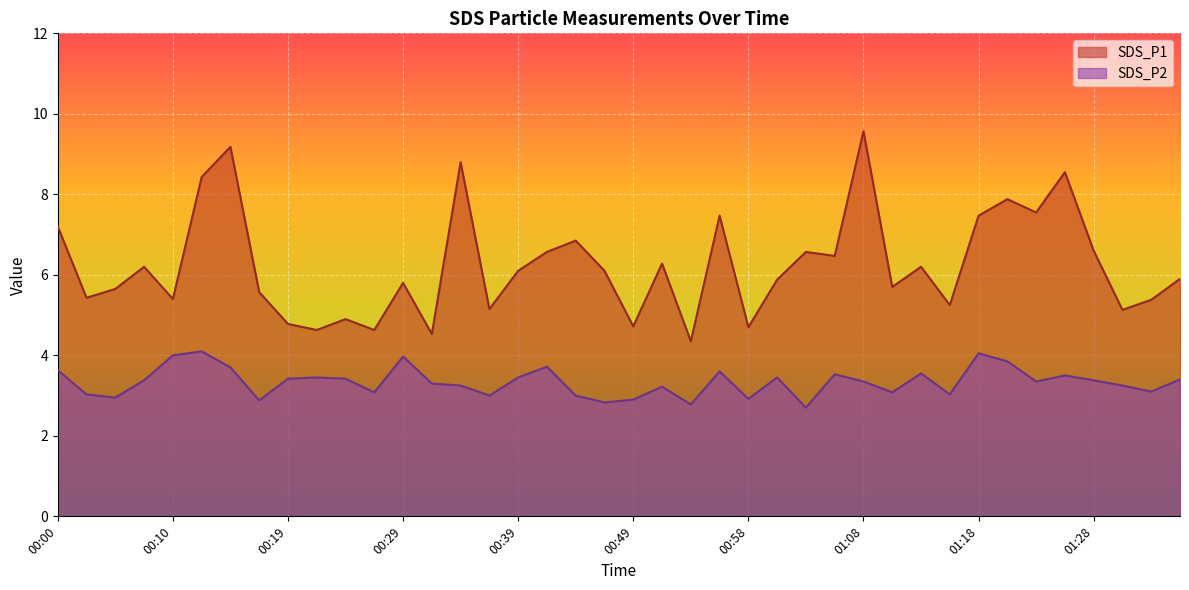

How many lines are shown in the chart?

2